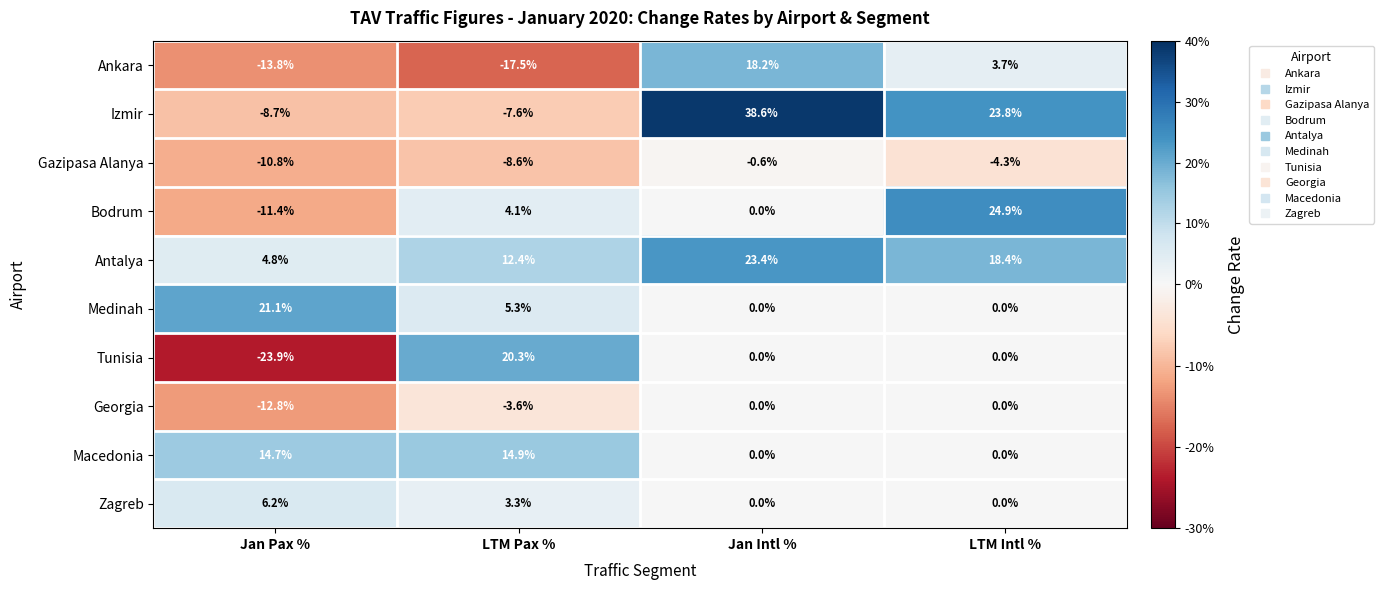

How many negative values does the Izmir series have?

2